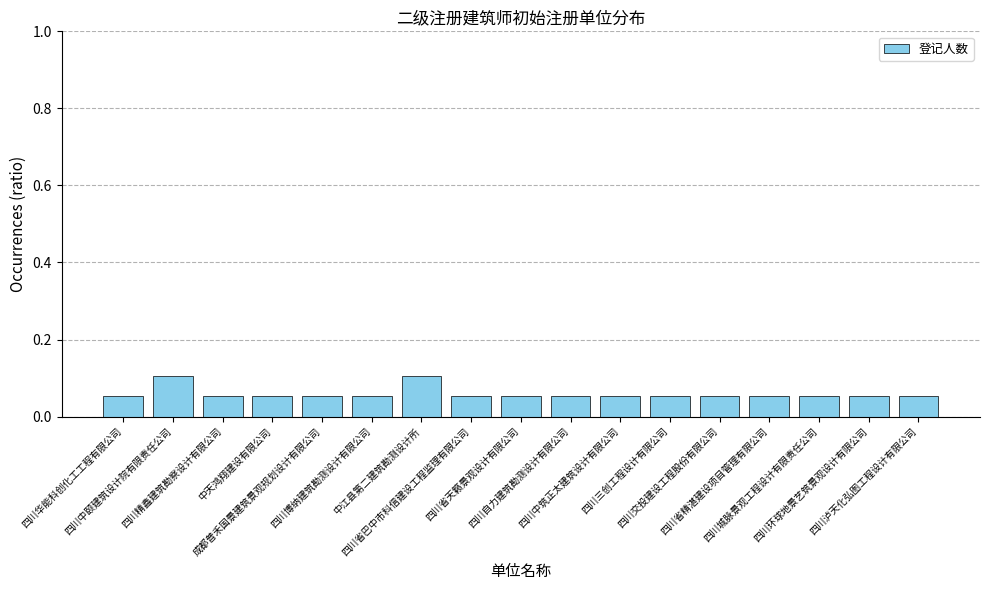

Count the values in the range 0 to 1.

17